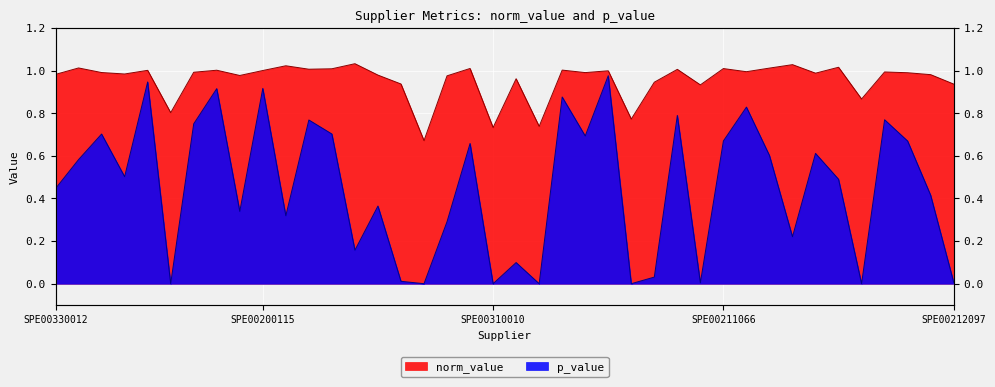

List the series in order of their overall mean, lowest first.

p_value, norm_value